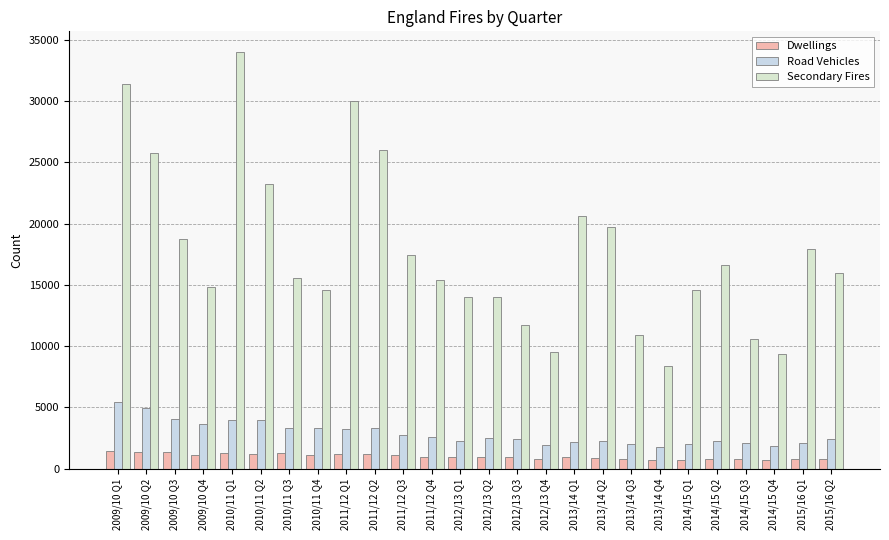

At which label is Secondary Fires closest to 21191?

2013/14 Q1